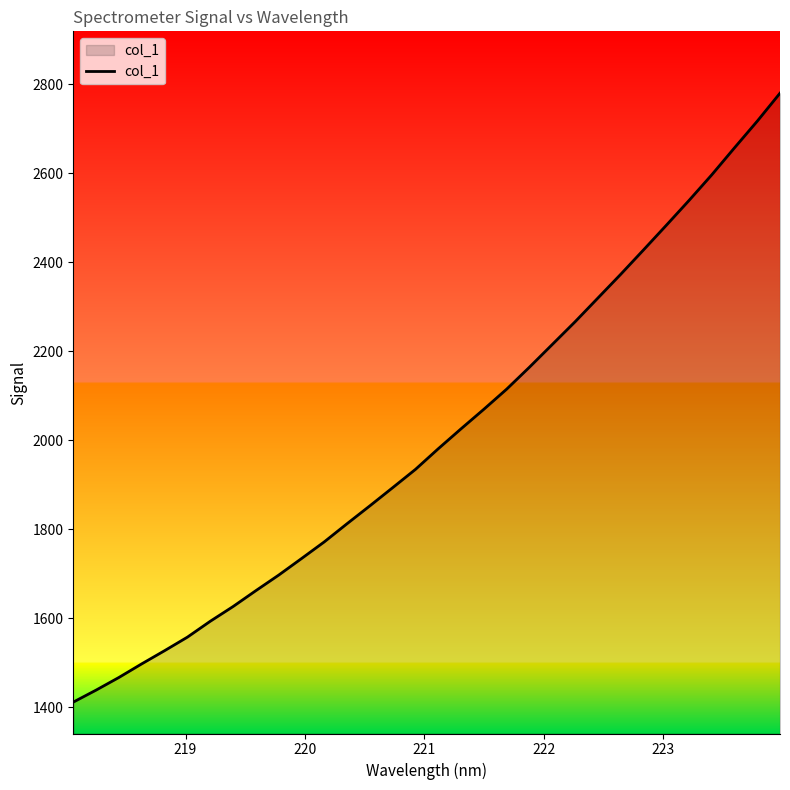

Reading right to left, transcribe all the data shown in this chart.

2780.4	2717.4	2657.4	2596.6	2538.9	2483.0	2427.6	2372.9	2319.6	2266.3	2215.3	2164.3	2114.9	2069.8	2025.8	1981.0	1934.6	1893.4	1852.6	1812.5	1771.6	1734.0	1696.8	1661.9	1626.2	1593.0	1557.4	1527.0	1497.4	1466.8	1438.4	1411.4